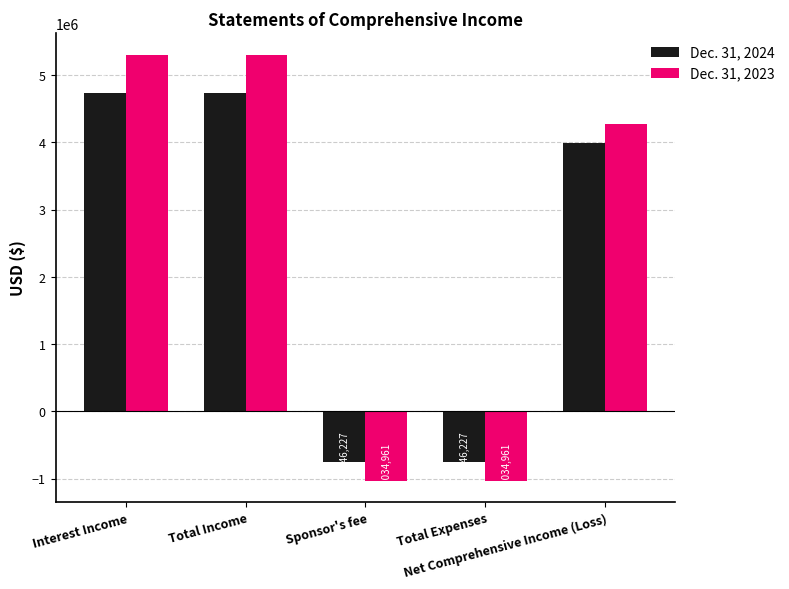

What is the difference between the highest and lowest values at Net Comprehensive Income (Loss)?

278510